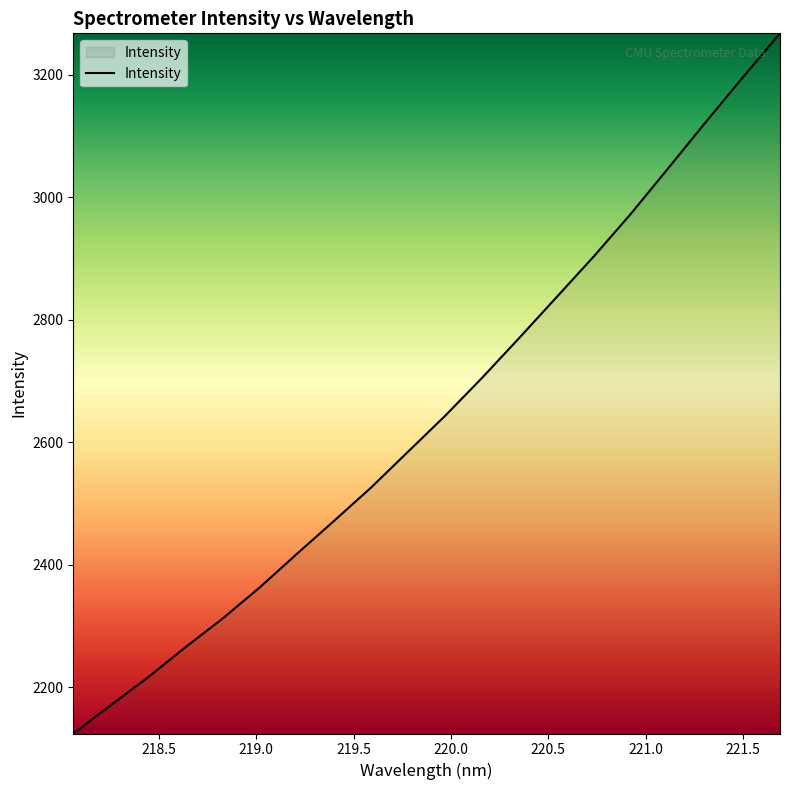

What is the smallest value displayed?

2124.7